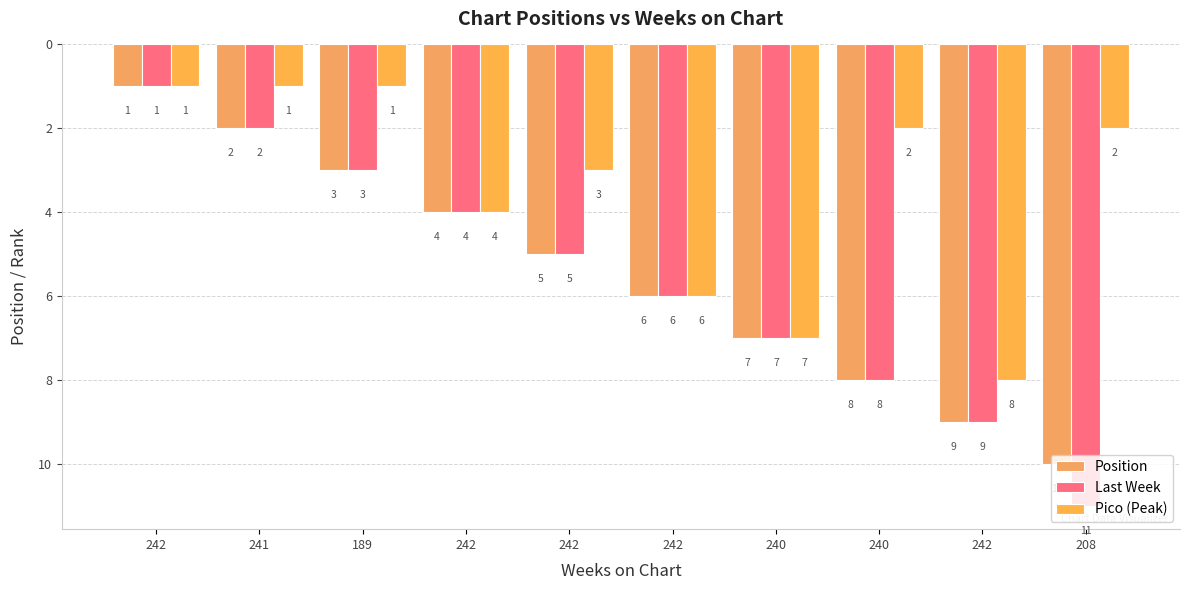

What is the difference between the second highest and second lowest values in the Position series?

7